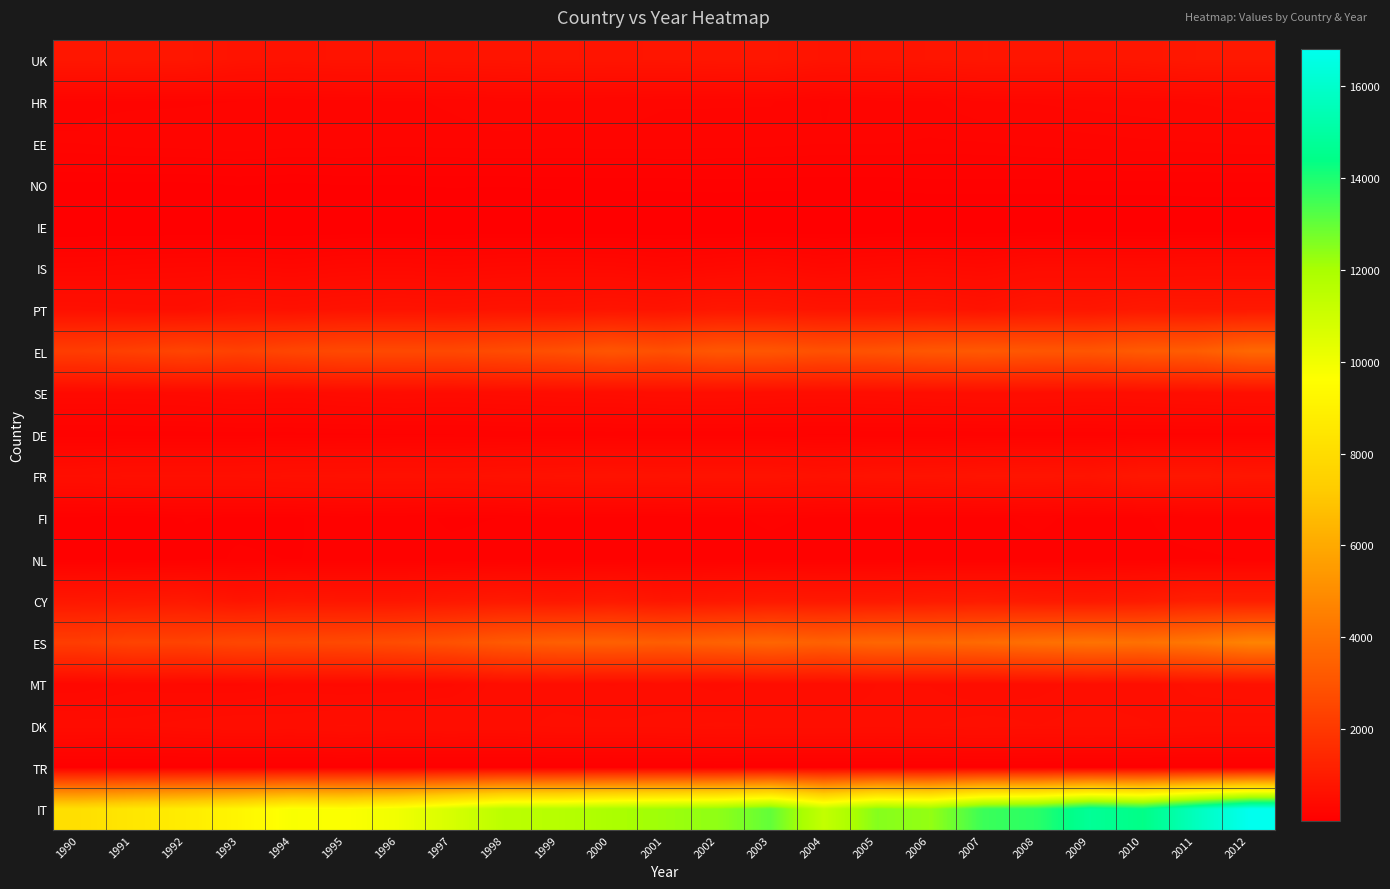

Which category has the highest value across all series?

2012